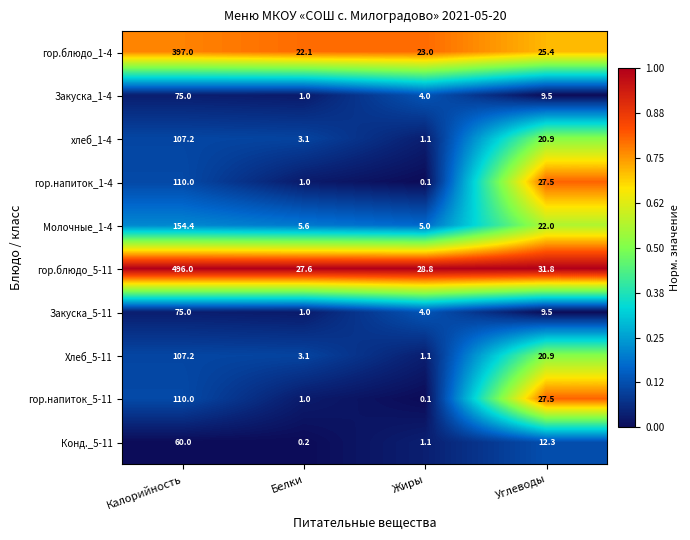

What is the difference between the highest and lowest values at Калорийность?

436.0